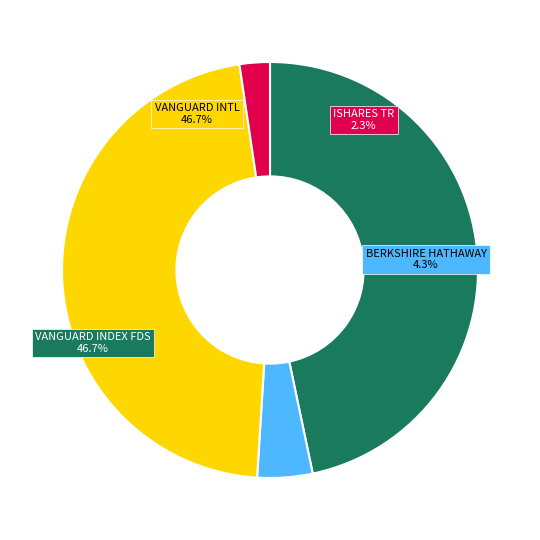

Which has a higher value, ISHARES TR or VANGUARD INTL EQUITY INDEX FHS?

VANGUARD INTL EQUITY INDEX FHS